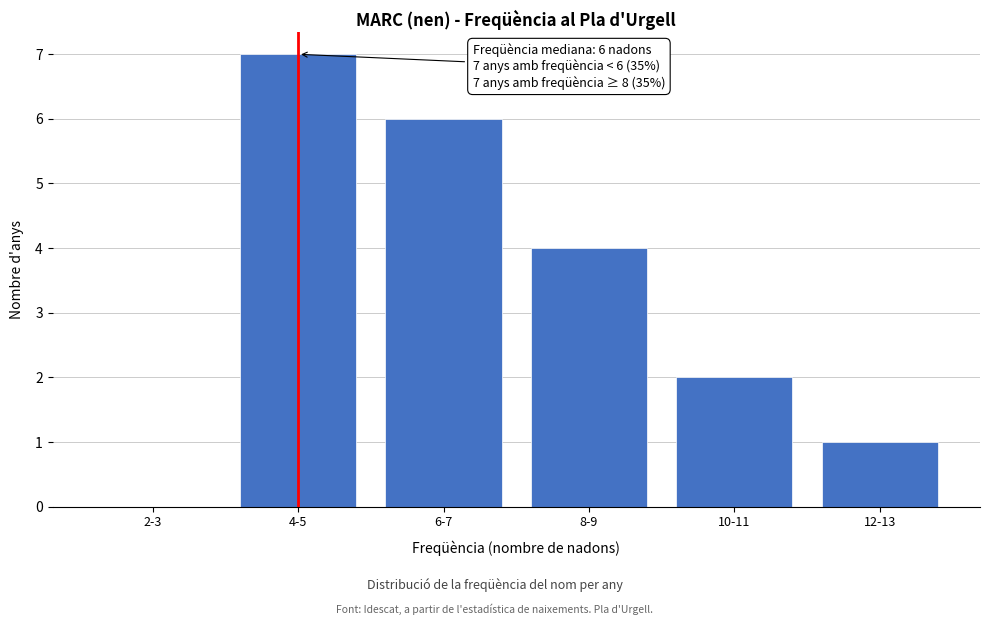

Reading left to right, list all the values displayed in this chart.

2-3=0	4-5=7	6-7=6	8-9=4	10-11=2	12-13=1